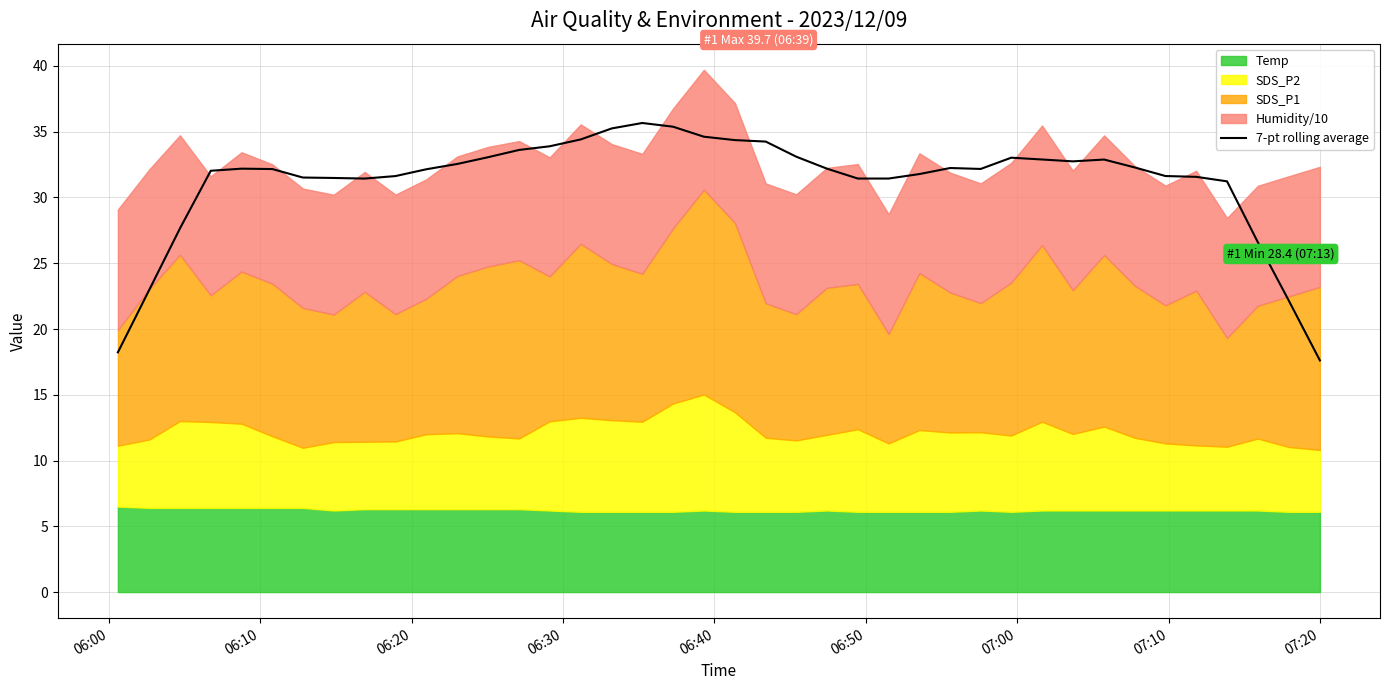

What is the minimum value for 7-pt rolling average?

17.6